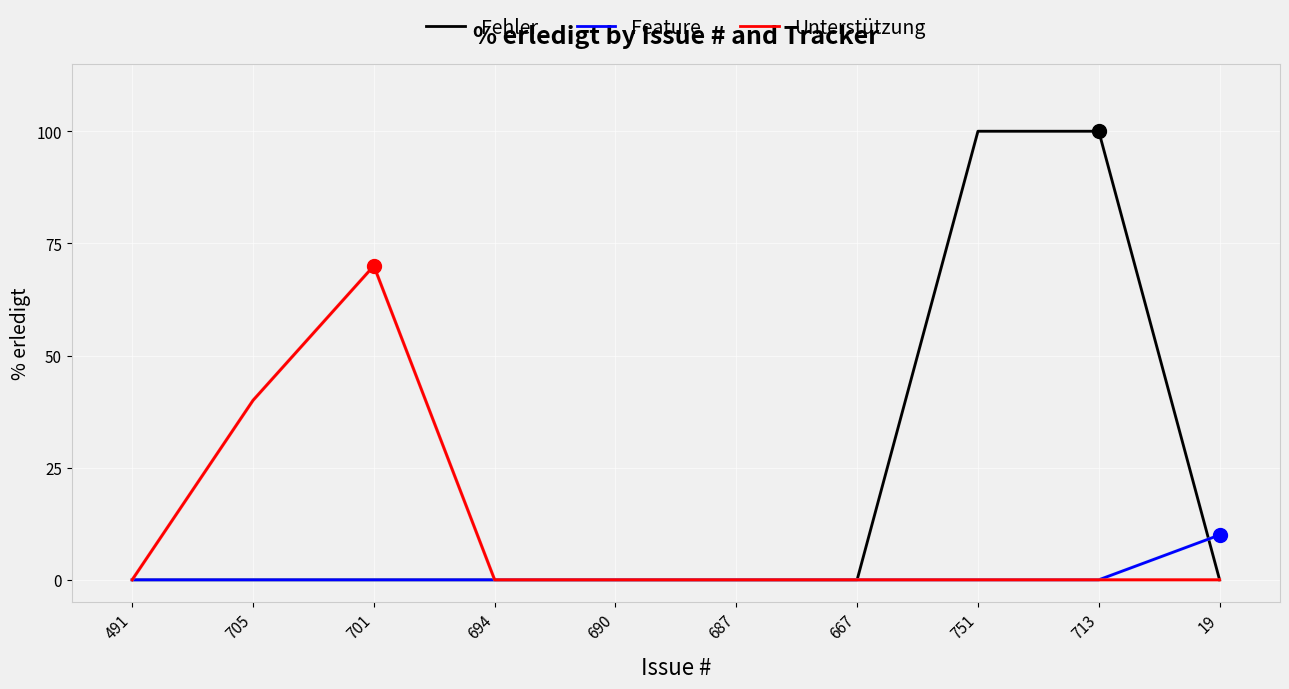

What are all the series names shown in the legend?

Fehler, Feature, Unterstützung